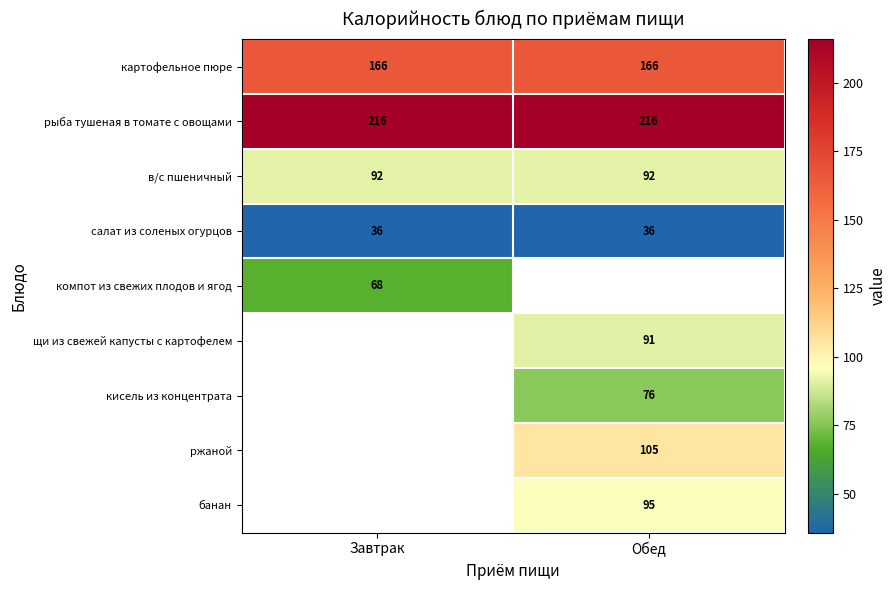

True or false: салат из соленых огурцов has a value of 17 at Обед.

False